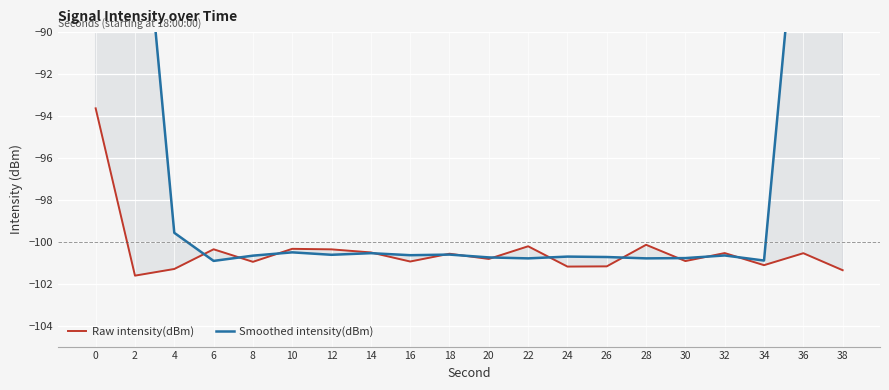

How many values in the Smoothed intensity(dBm) series are below -100?

15